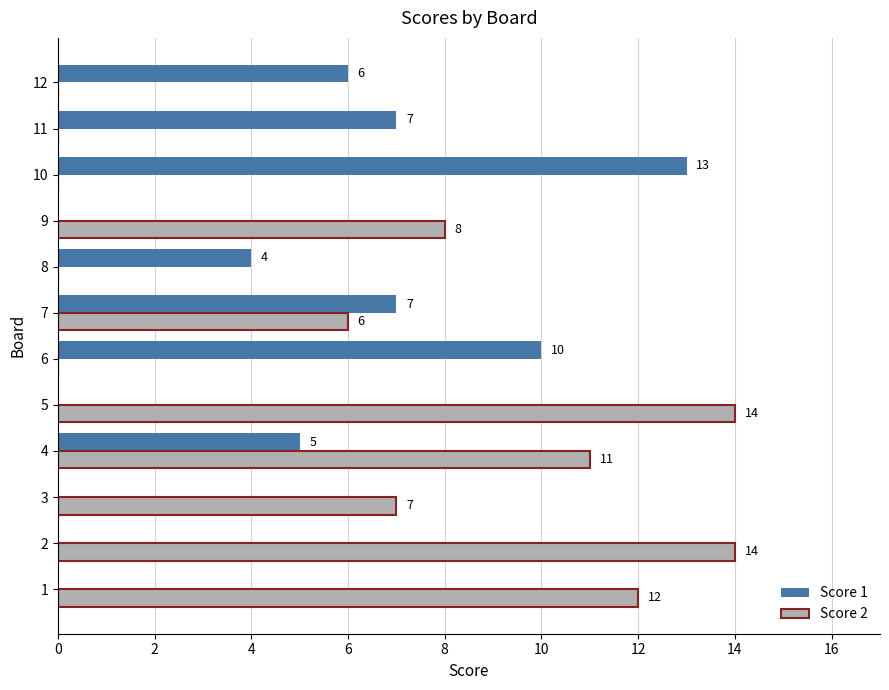

What is the total value across all series at 1?

12